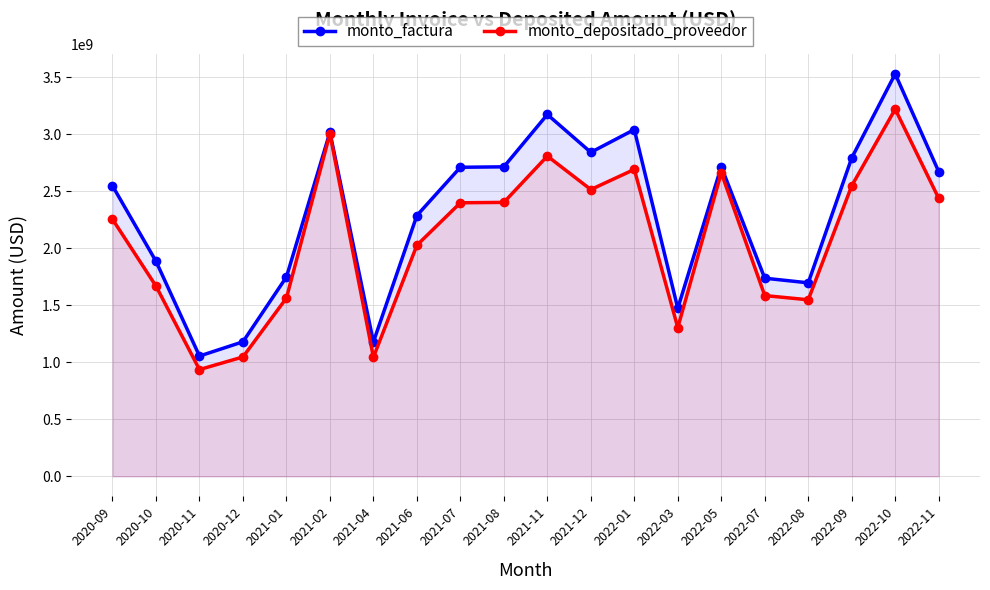

What is the smallest value displayed?

936294525